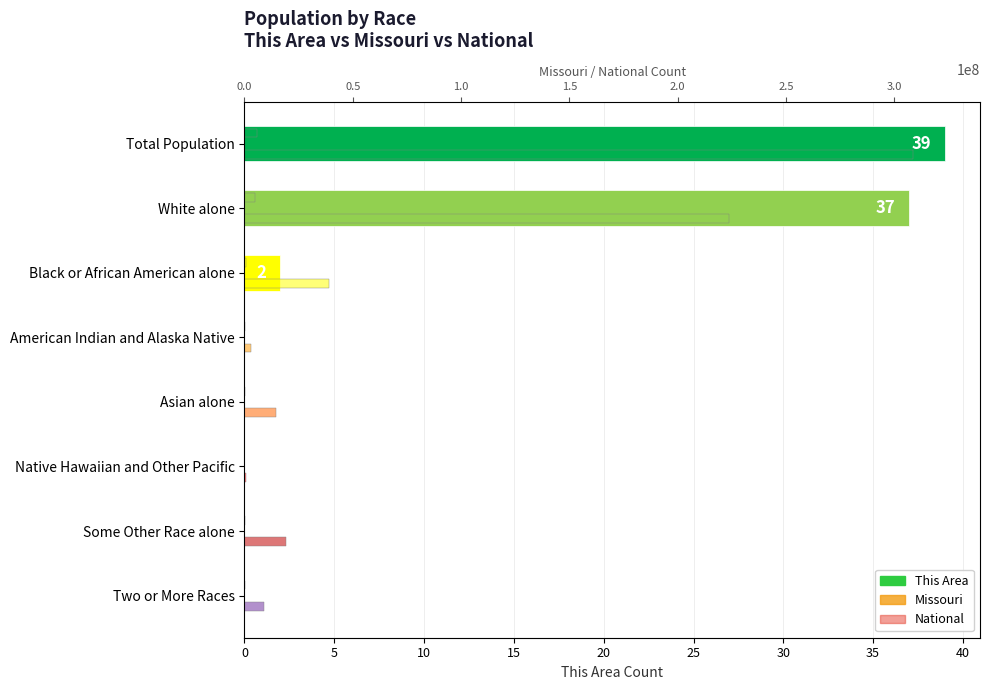

Which series changed the most between White alone and American Indian and Alaska Native?

National